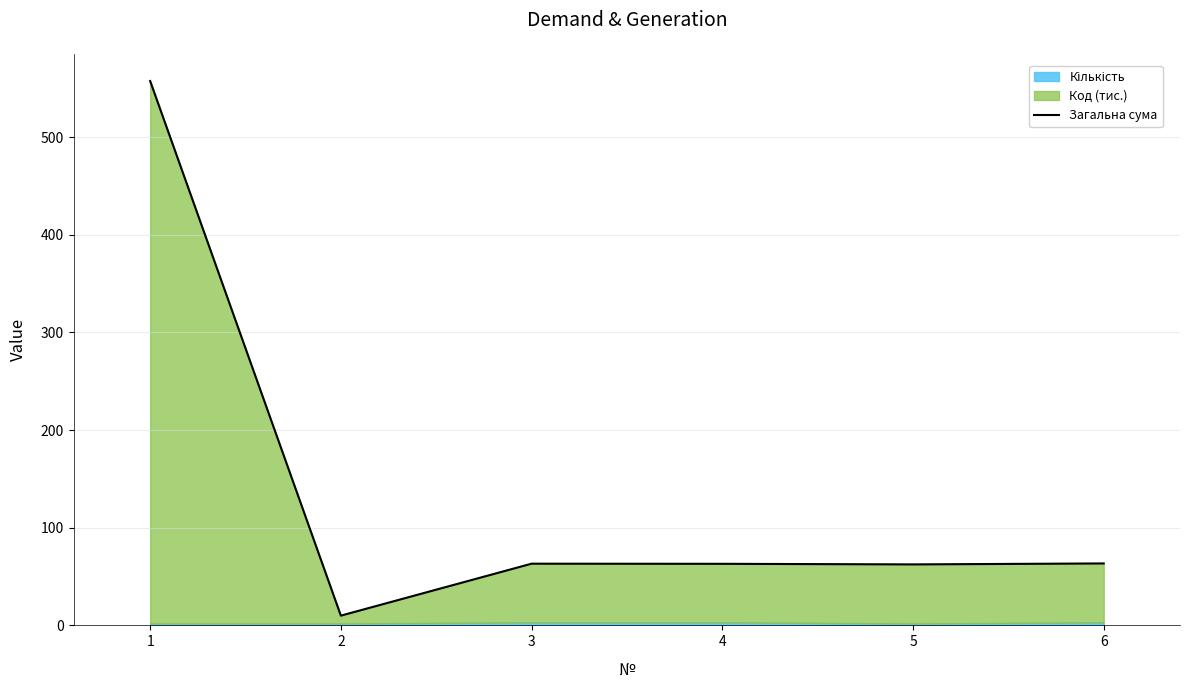

Reading right to left, list all the values displayed in this chart.

6=63.4	5=62.5	4=63.1	3=63.2	2=10.0	1=557.5